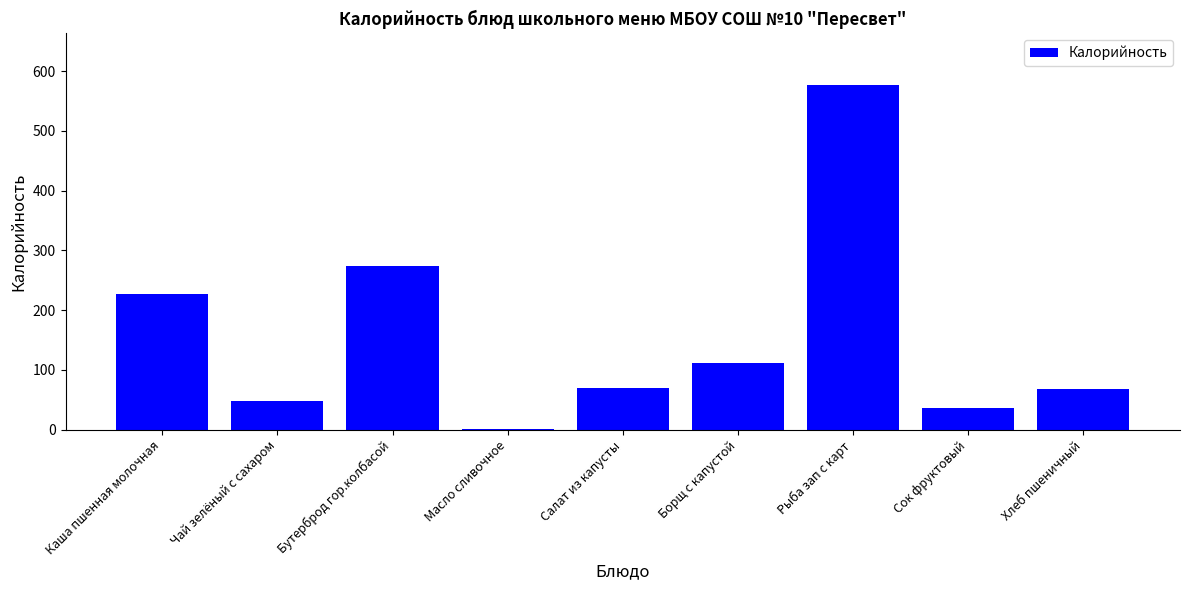

What is the sum of all values?

1411.6